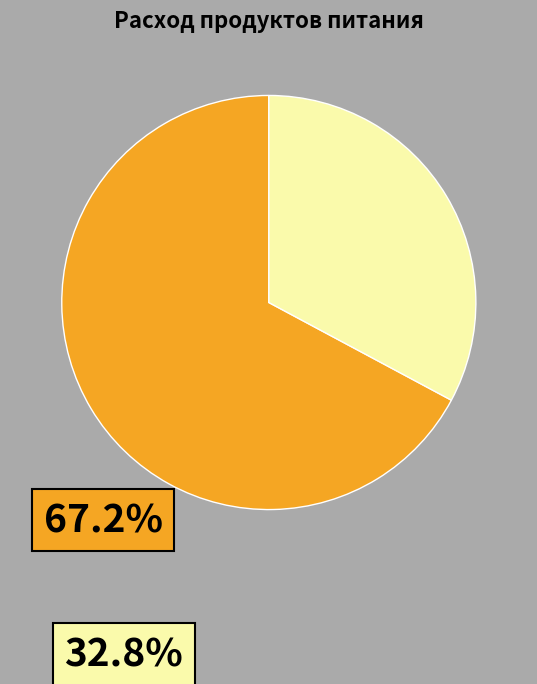

Does any single category account for the majority?

Yes